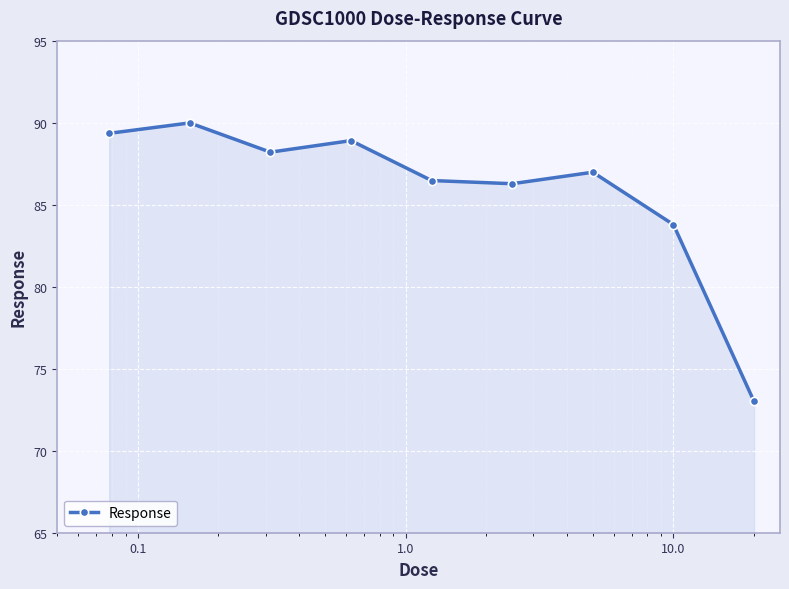

What is the average value?

85.9